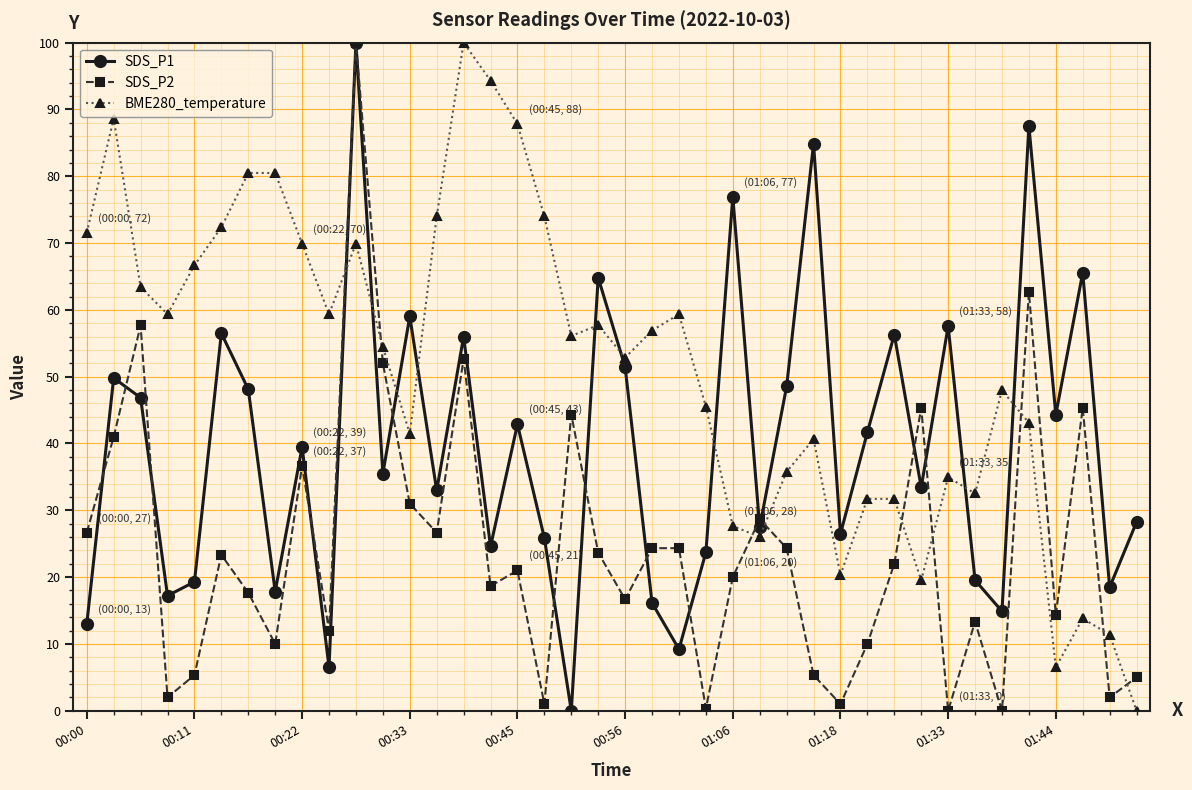

Does the chart have visible grid lines?

Yes